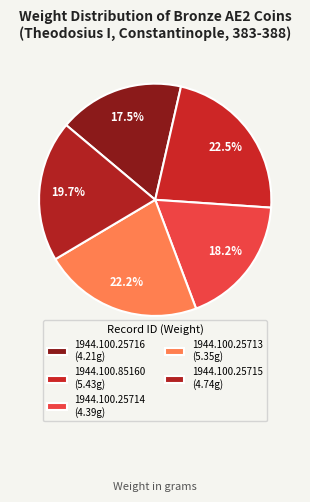

Does any single category account for the majority?

No